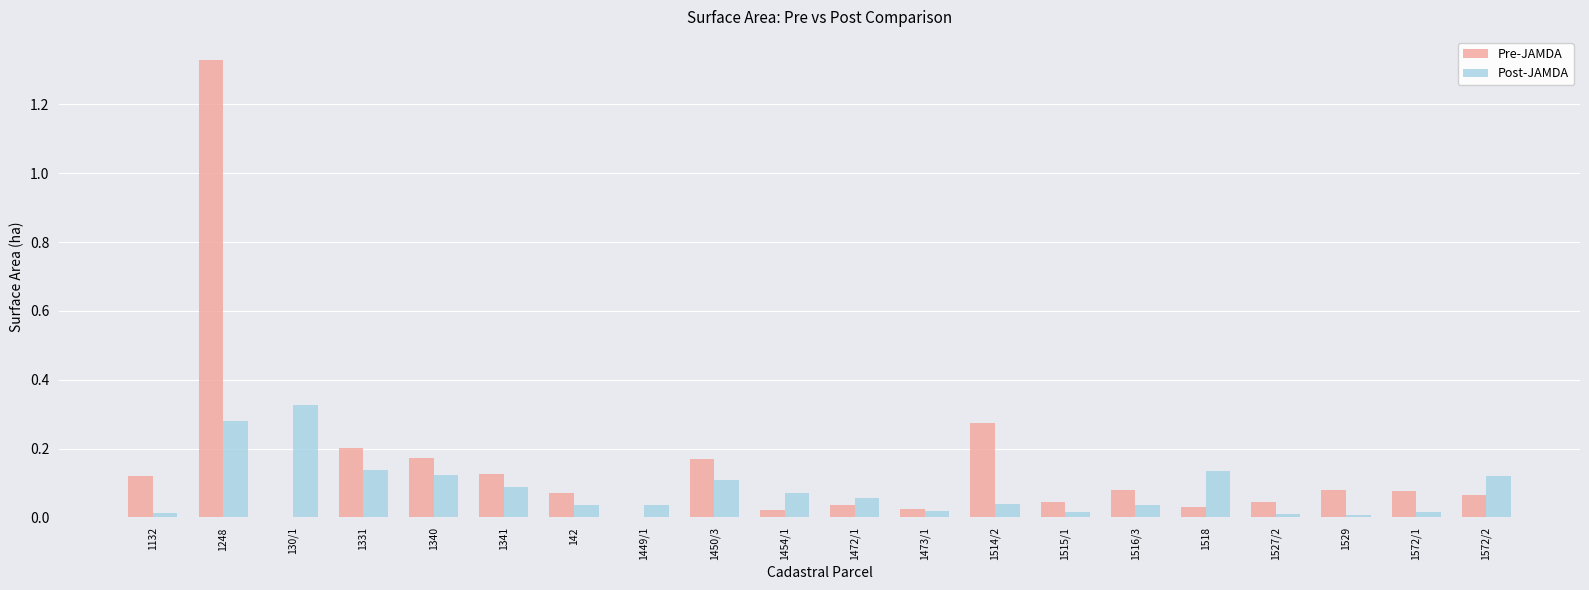

The Pre-JAMDA series shows 0.0 at 1529. True or false?

False